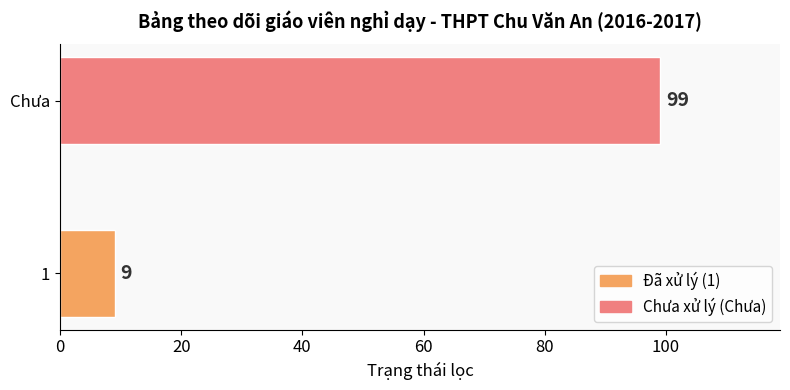

The value at 1 is 9. True or false?

True